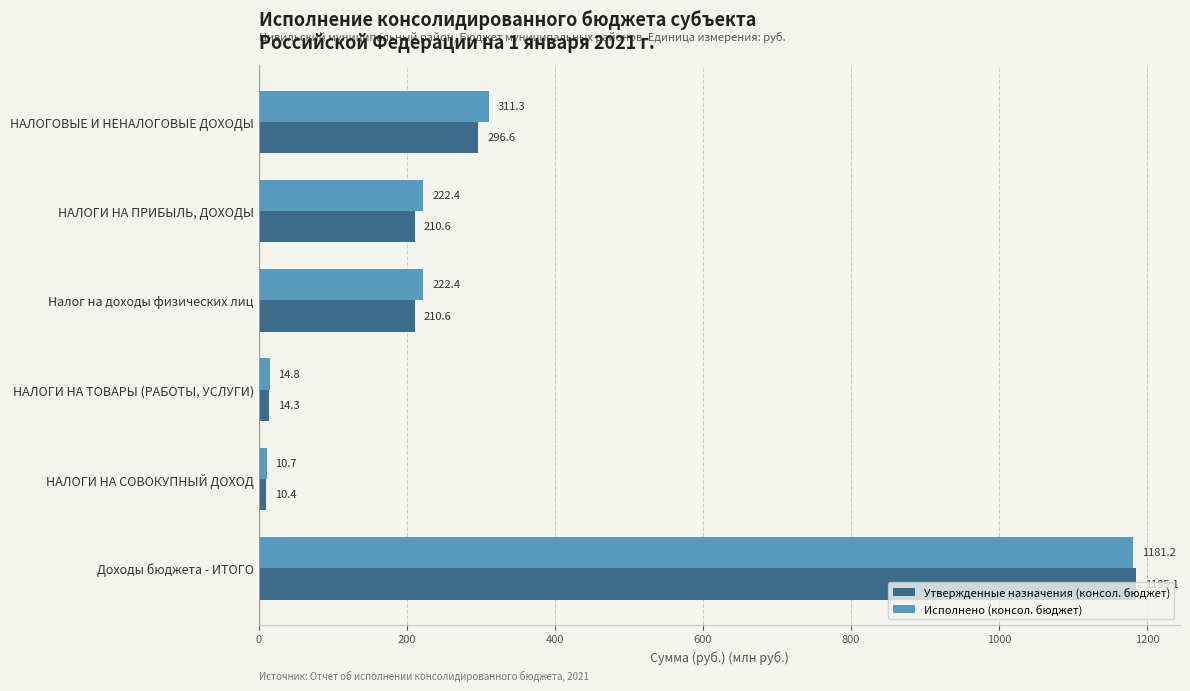

What are all the series names shown in the legend?

Утвержденные назначения (консол. бюджет), Исполнено (консол. бюджет)